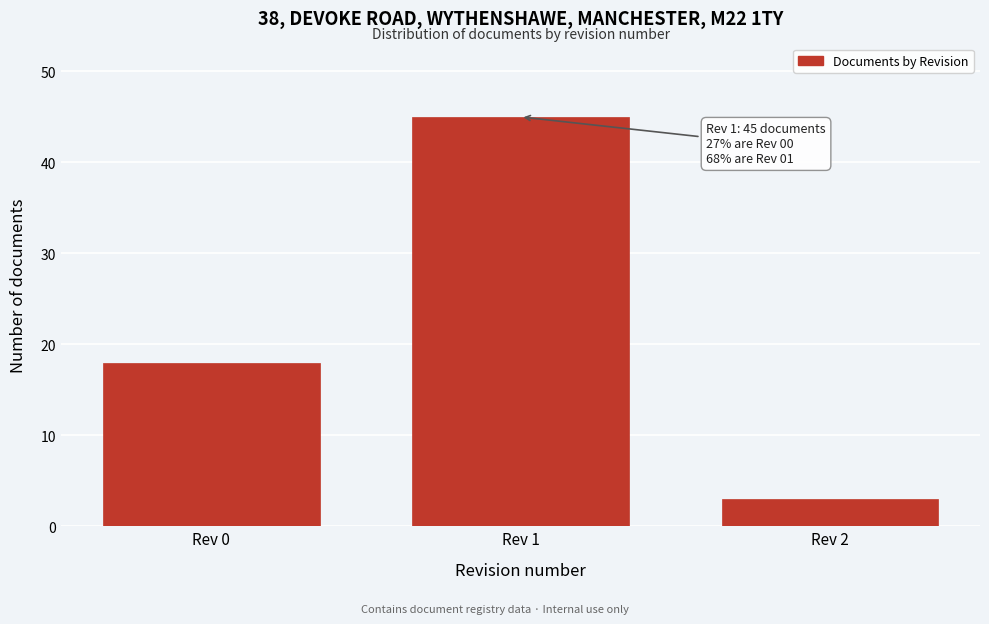

Reading left to right, list all the values displayed in this chart.

Rev 0=18	Rev 1=45	Rev 2=3